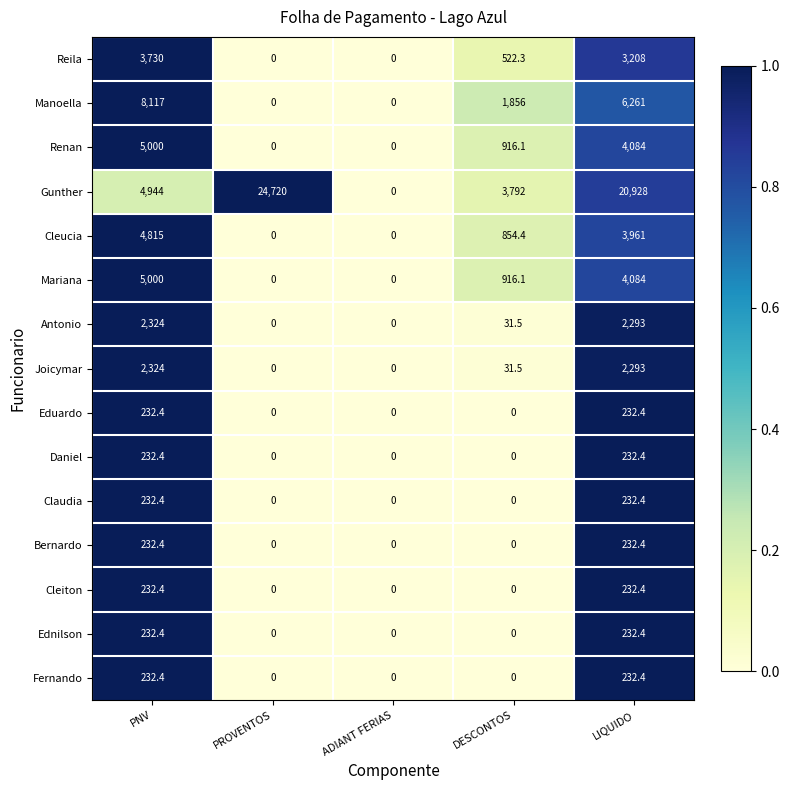

At how many categories does at least one series exceed 2819?

4